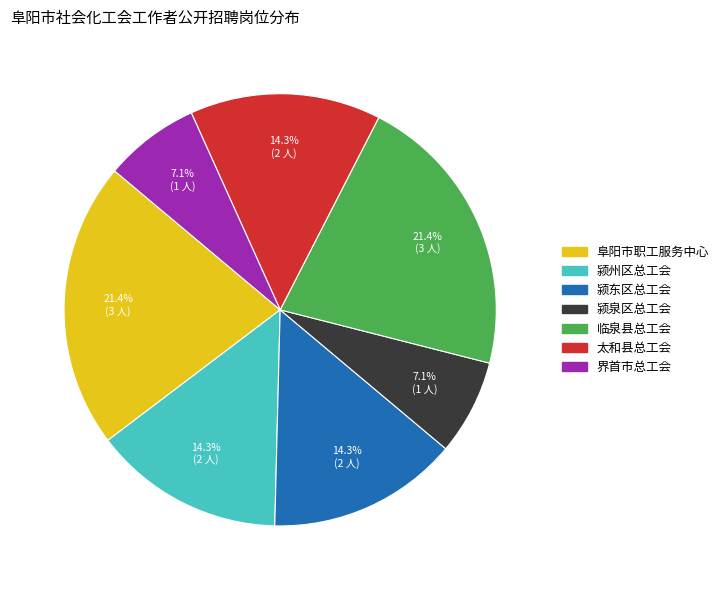

How much of the chart is everything except 临泉县总工会?

78.6%